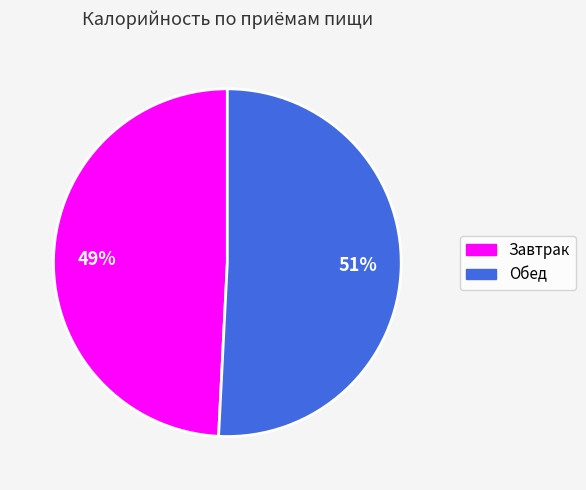

Between Обед and Завтрак, which is larger?

Обед